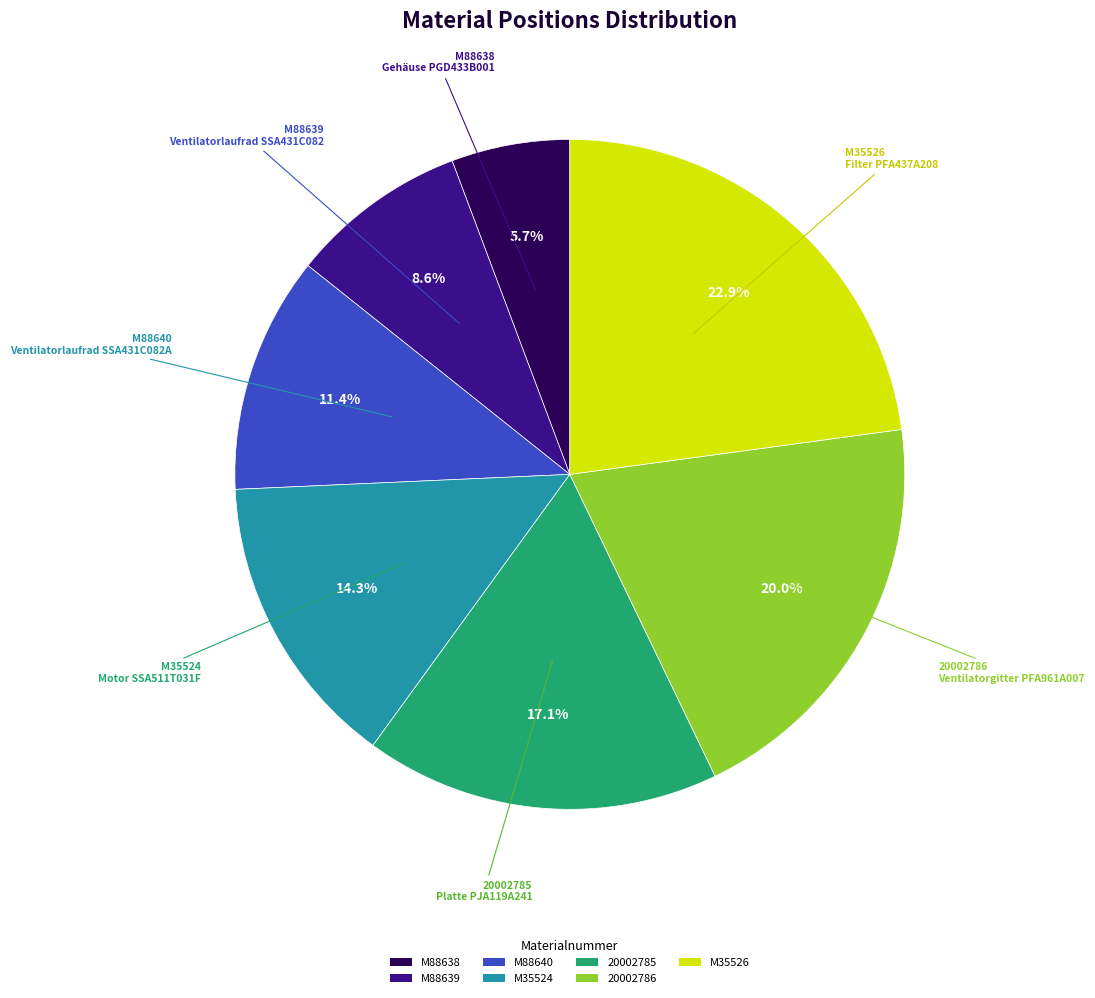

Is it true that 20002785 is 17% of the pie?

True